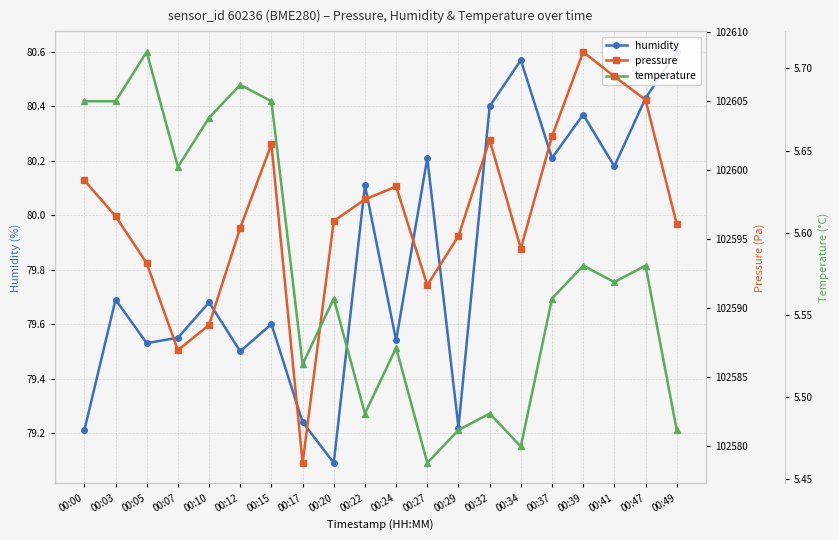

Which series changed the most between 00:15 and 00:29?

pressure